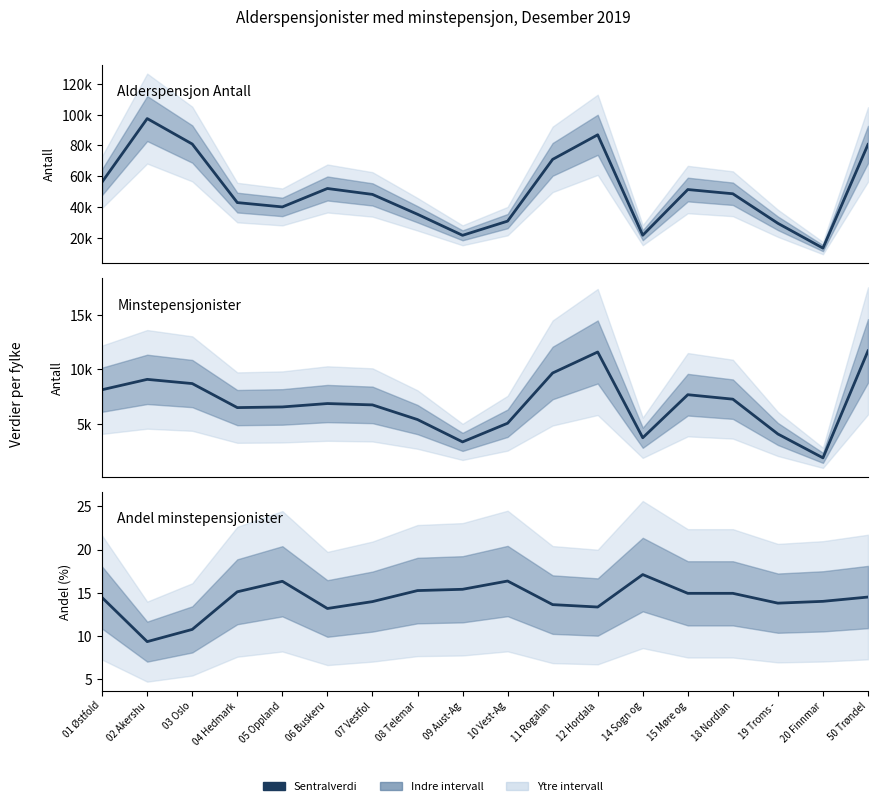

True or false: Andel minstepensjonister and Minstepensjonister cross at least once.

False